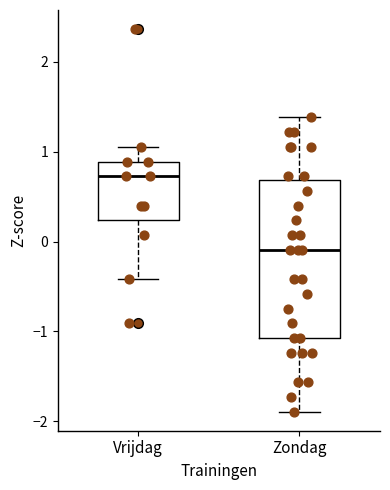

Reading left to right, transcribe this box plot: for each box, give where its median line is, the range the box spans, and where its two whiskers end, as read against the y-axis. The values are not printed on the chart, so give them approximately, as read against the axis.

Vrijdag: median 0.7, box 0.2 to 0.9, whiskers -0.4 to 1.1
Zondag: median -0.1, box -1.1 to 0.7, whiskers -1.9 to 1.4